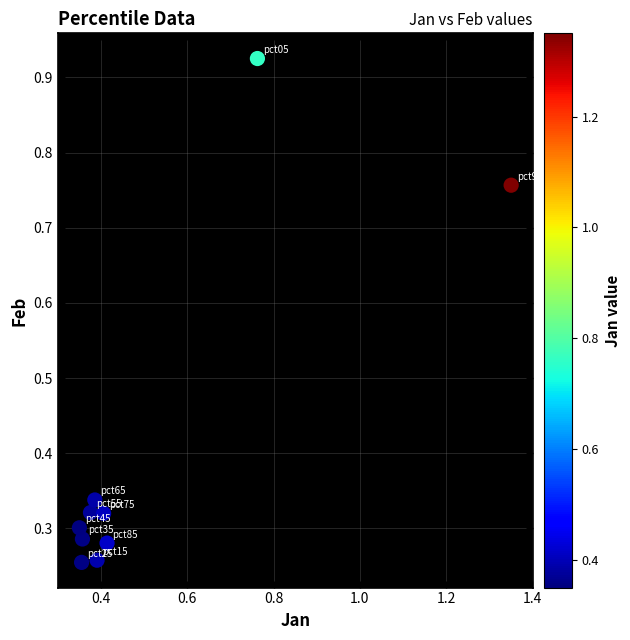

What is the range of Y values (max minus min)?

0.7